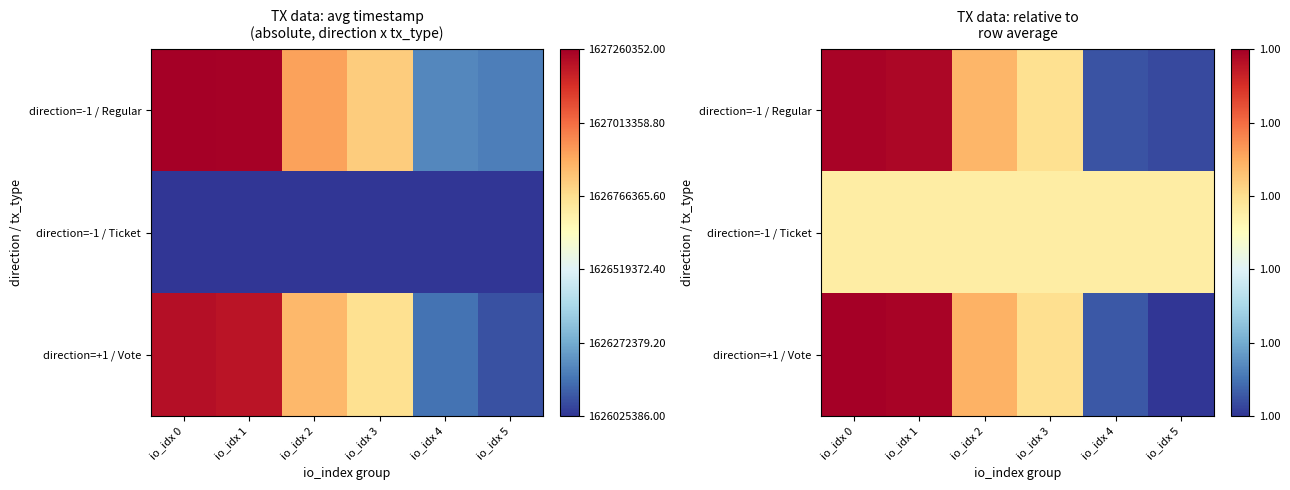

At which label is direction=+1 / Vote closest to 0?

io_idx 5